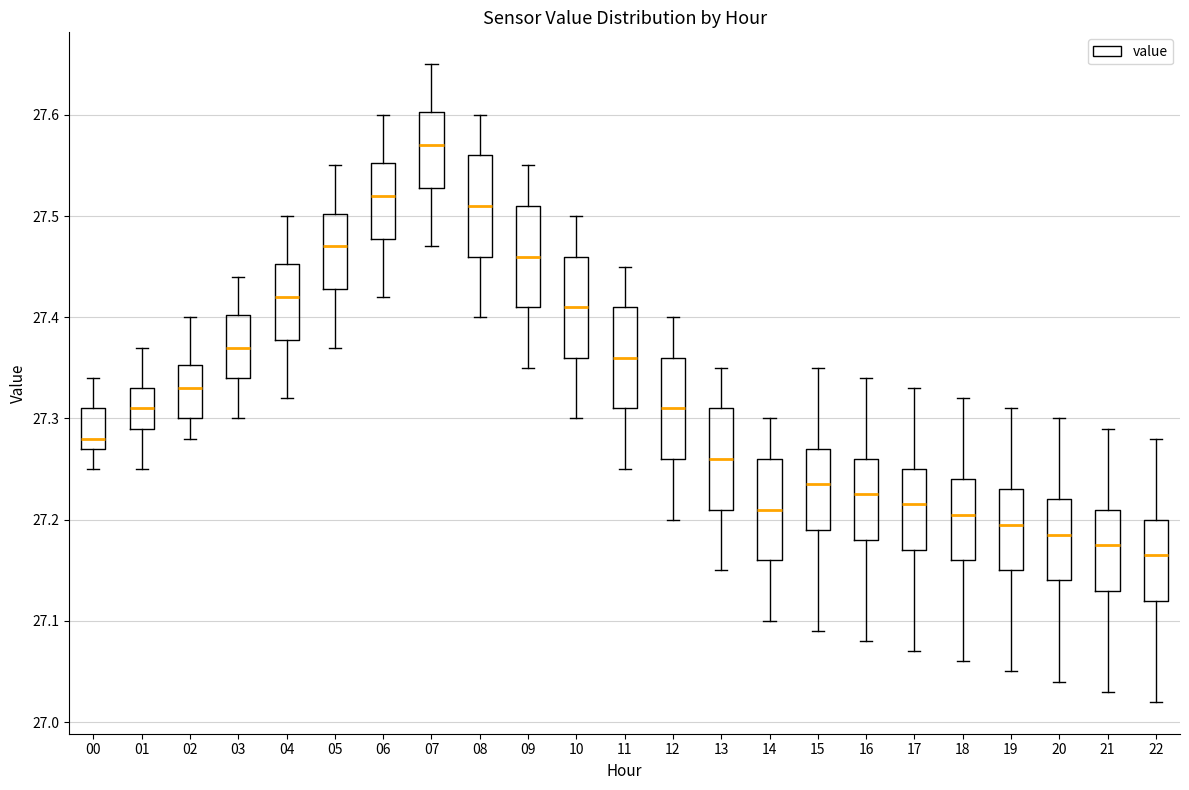

Which box's median line is the lowest?

22